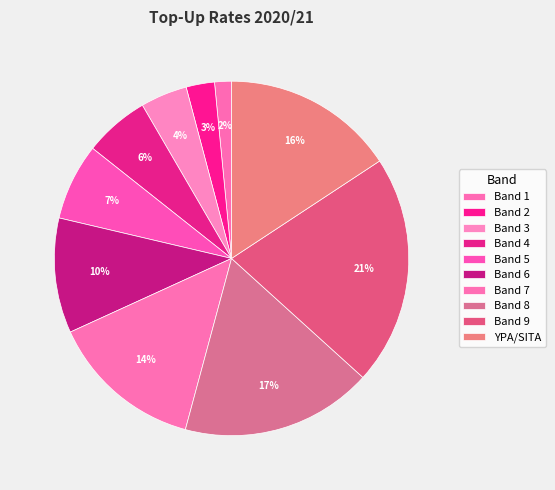

Is there a majority slice in this chart?

No